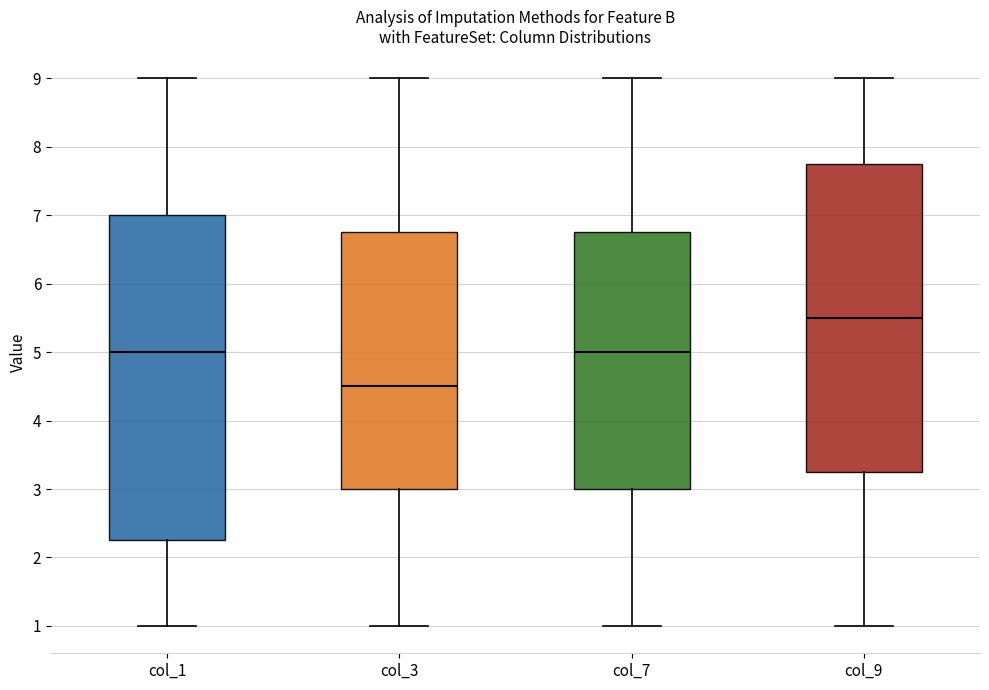

Which box's median line is the lowest?

col_3